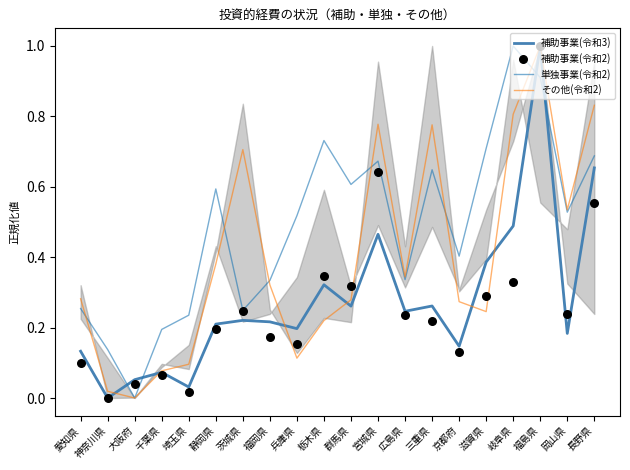

Which series reaches the maximum Y coordinate?

補助事業(令和3)